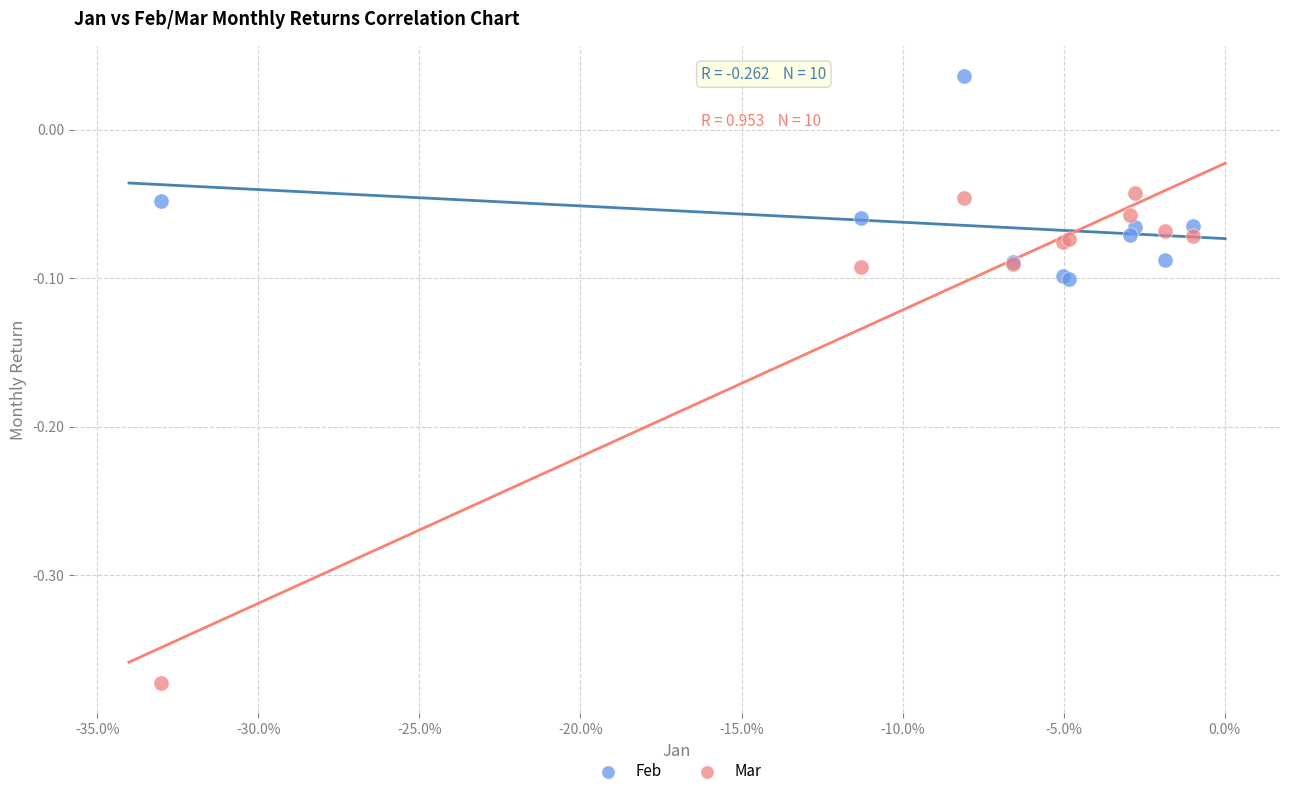

Which series reaches the maximum Y coordinate?

Feb